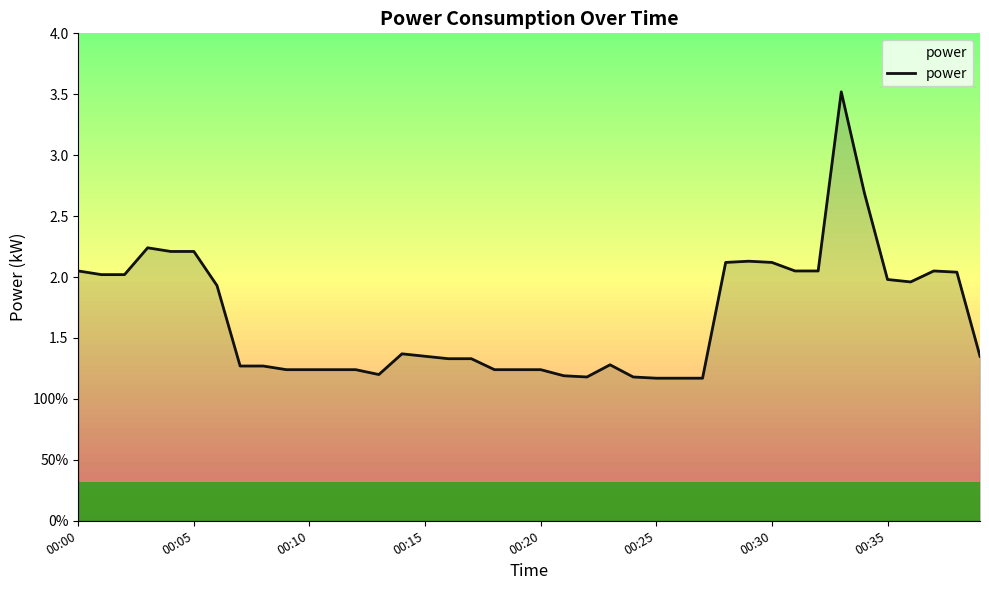

Is this an area chart (filled region under the line)?

Yes